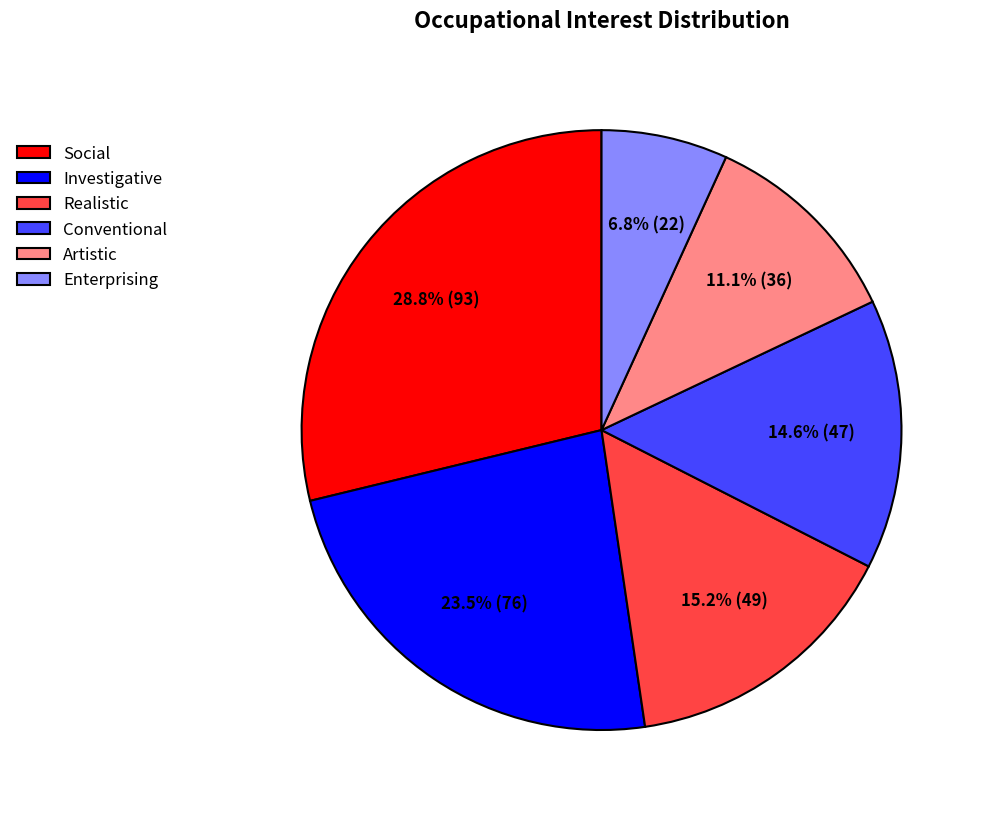

To the nearest percent, what is the difference between the Investigative and Social slice percentages?

5%